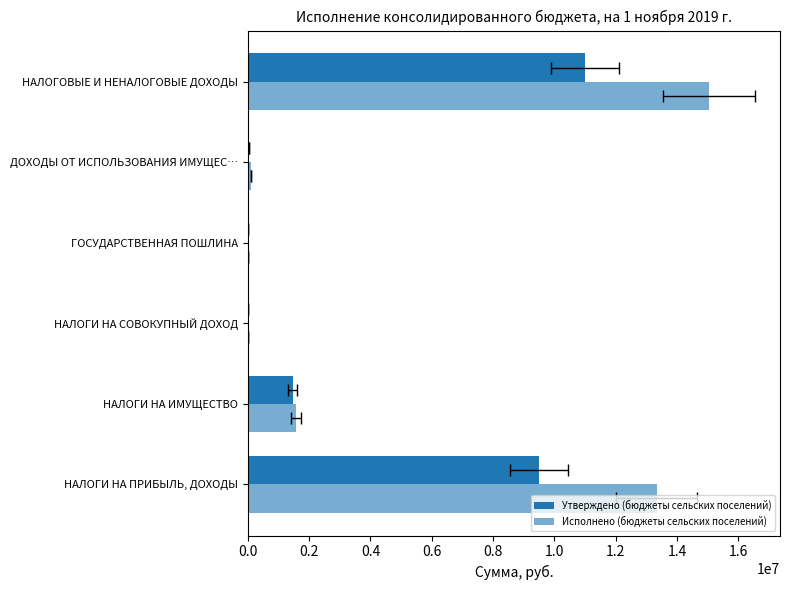

What is the sum of all Утверждено (бюджеты сельских поселений) values?

21995682.0